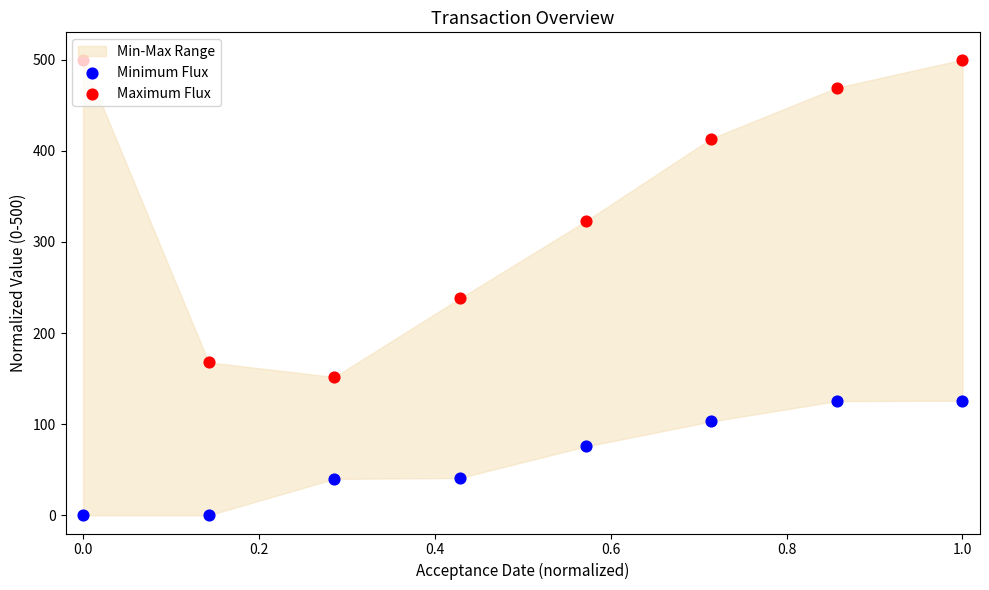

What are all the series names shown in the legend?

Minimum Flux, Maximum Flux